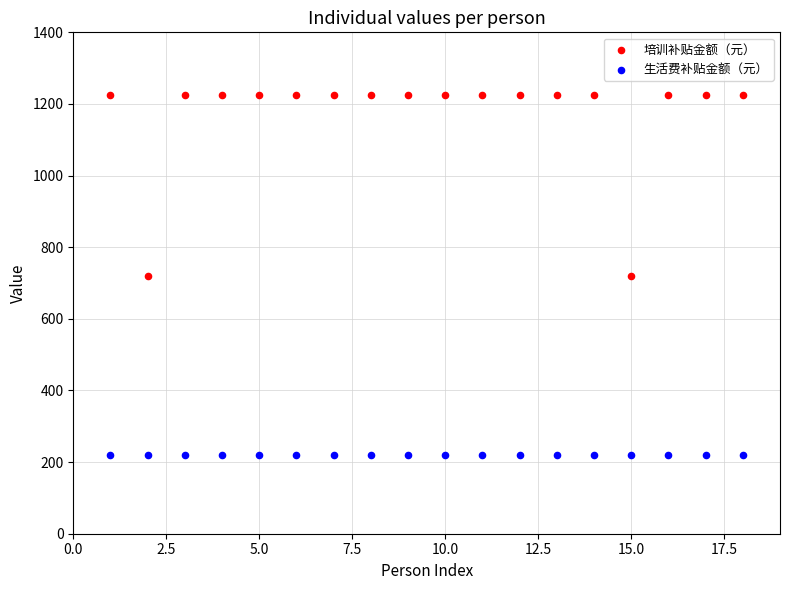

Which series contains the highest Y value?

培训补贴金额（元）